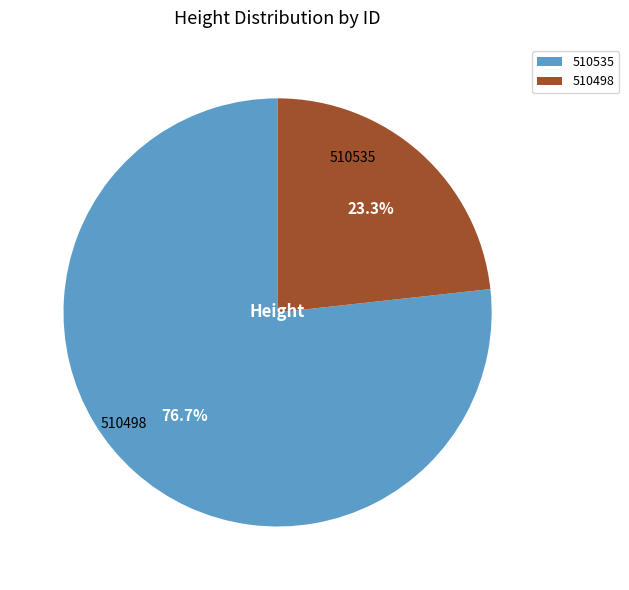

How many segments does this pie chart have?

2